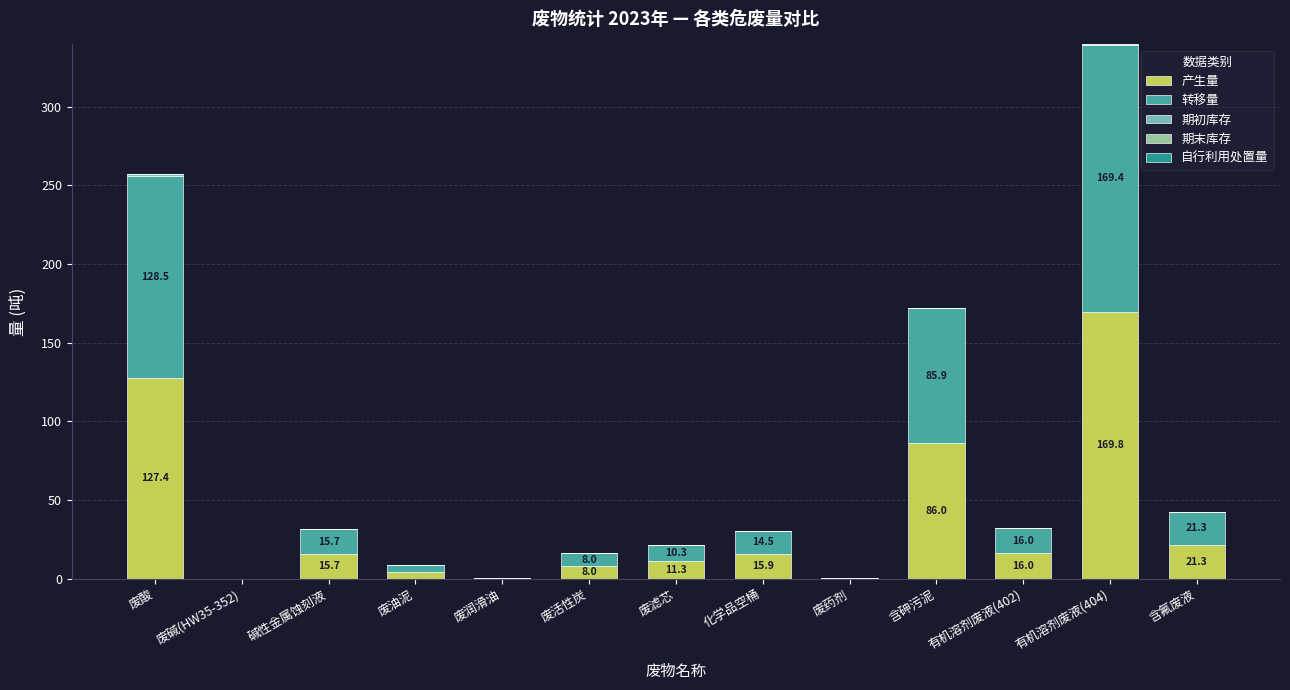

The 产生量 series shows 0.0 at 废碱(HW35-352). True or false?

True